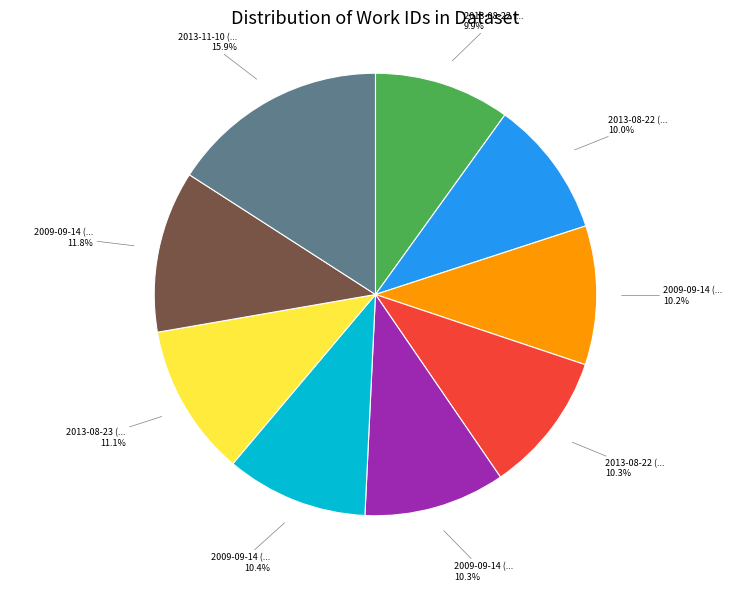

Is there a majority slice in this chart?

No